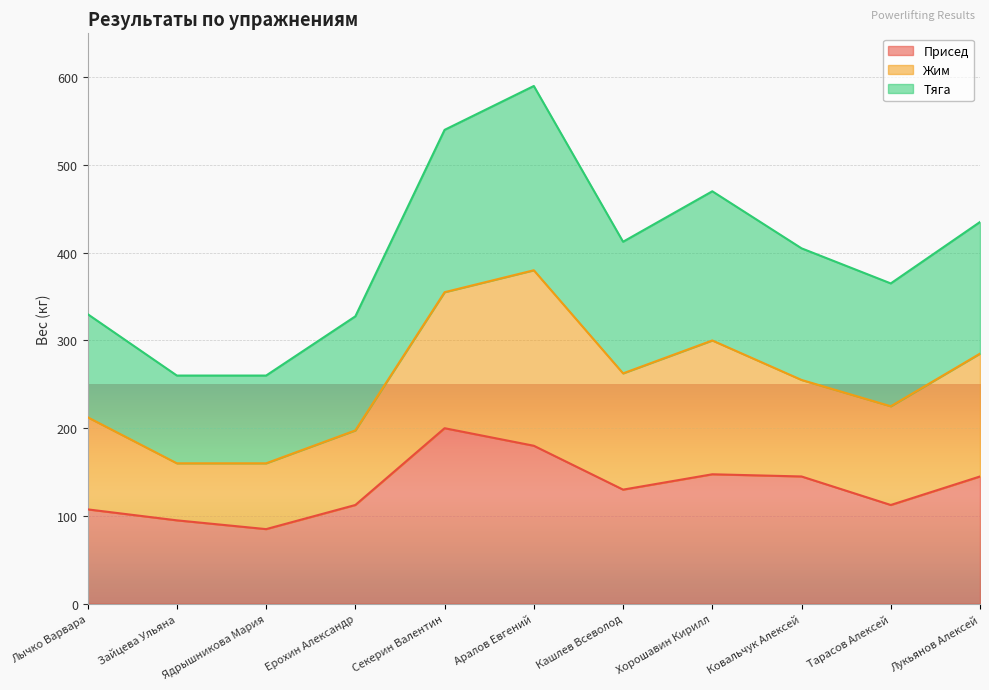

What is the lowest value of the Присед series?

85.0